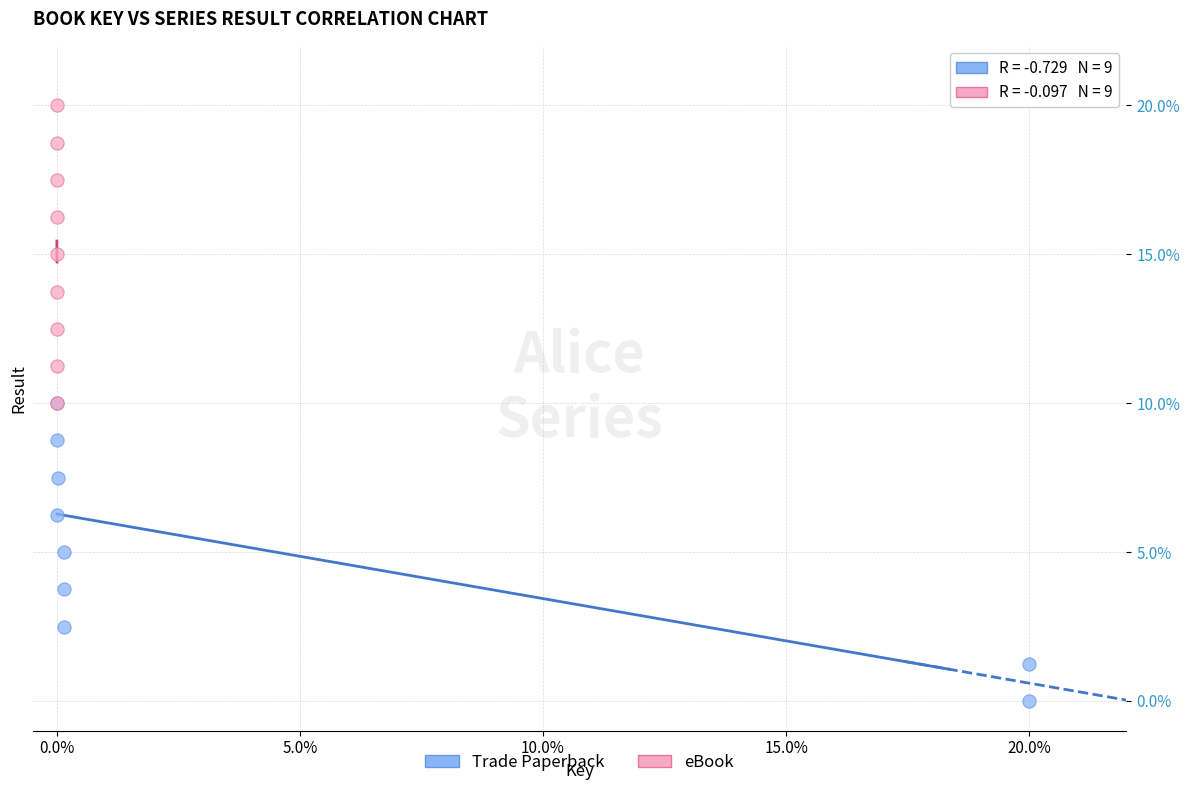

Which series contains the highest Y value?

eBook